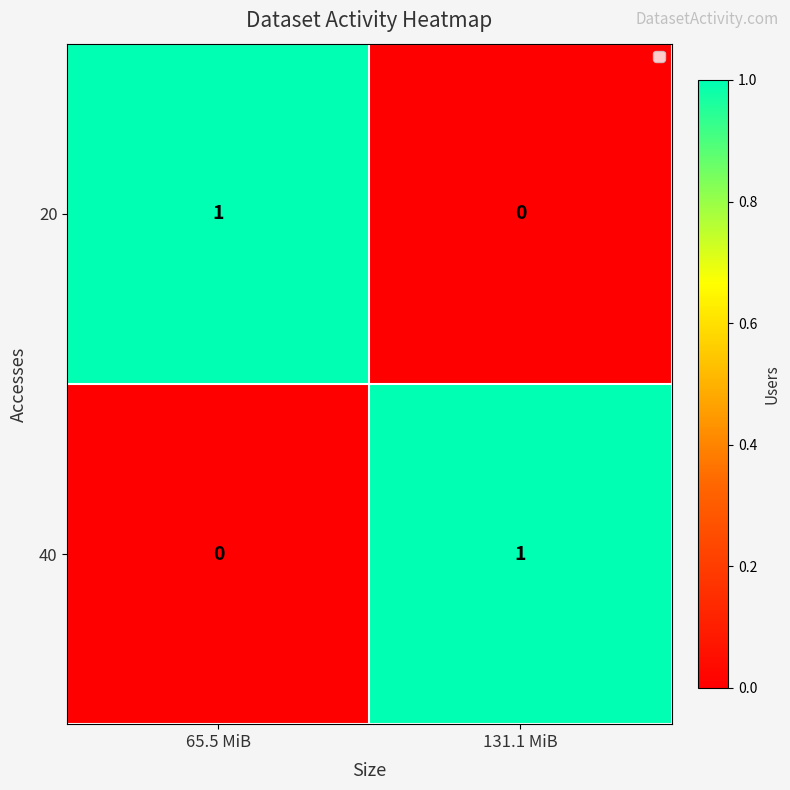

What is the total value across all series at 131.1 MiB?

1